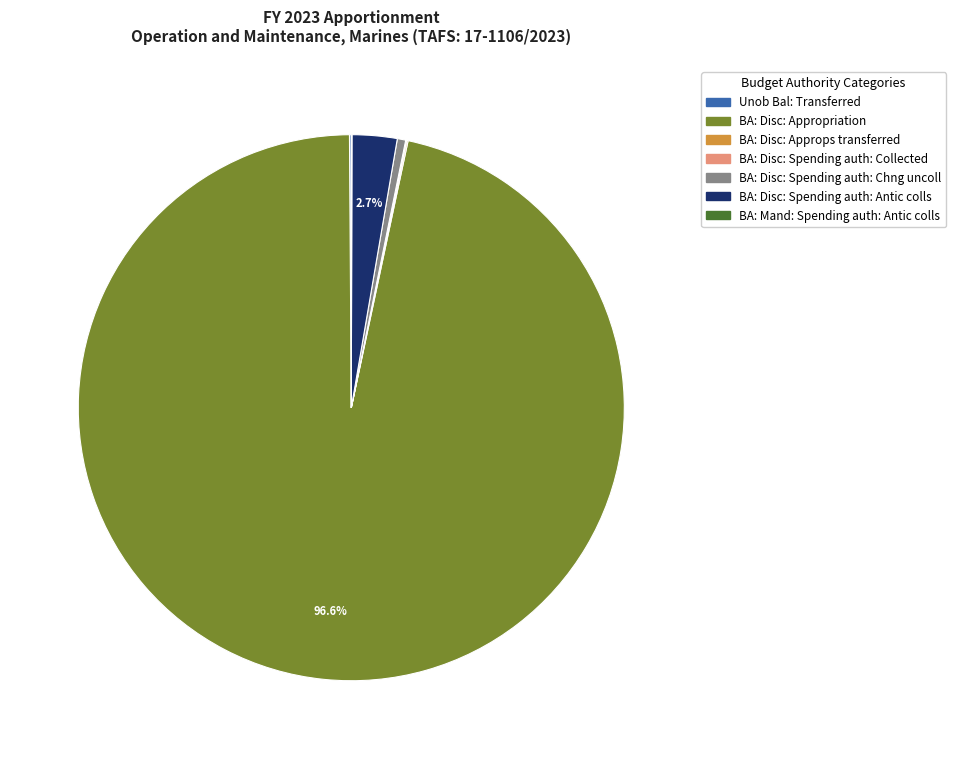

How much of the chart is everything except BA: Disc: Spending auth: Antic colls?

97.3%